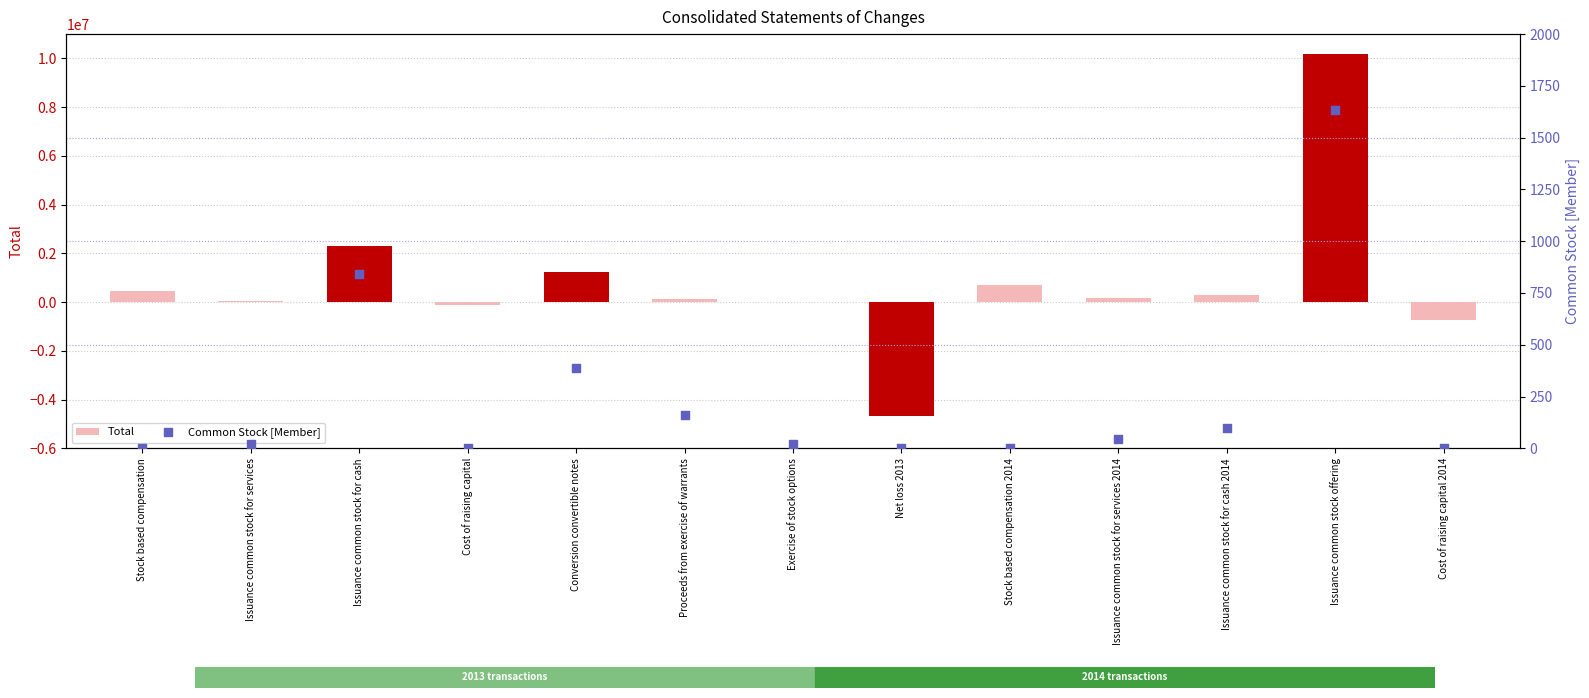

Which series has the largest Y range (max minus min)?

Total